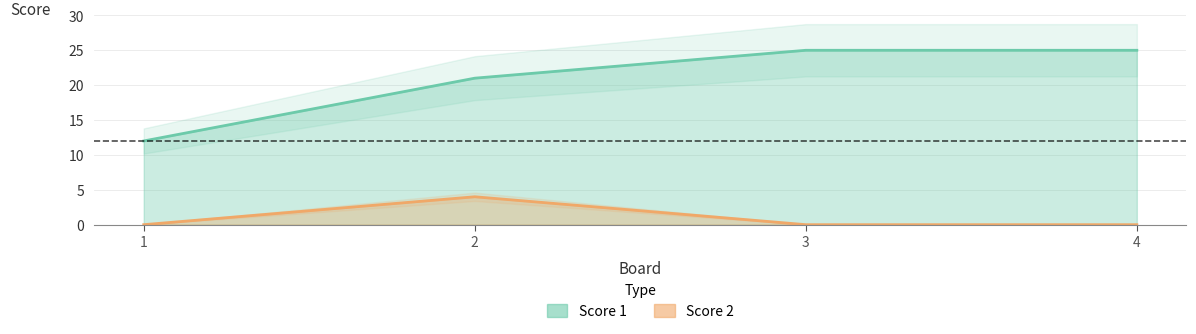

How many positive values does the Score 2 series have?

1